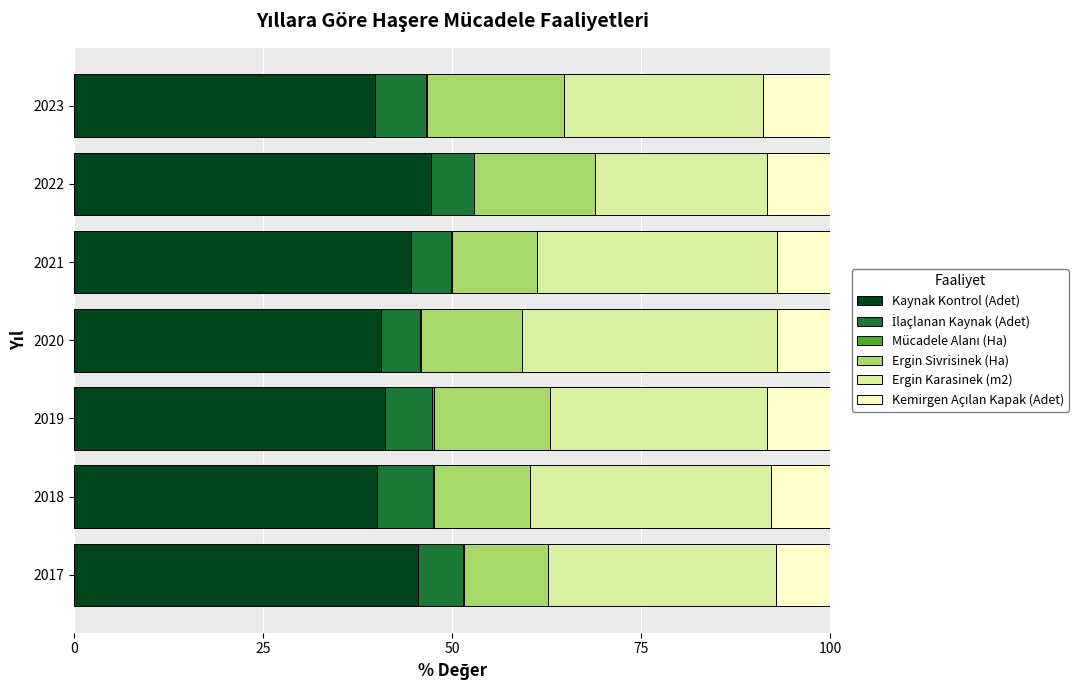

What is the sum of all Kaynak Kontrol (Adet) values?

298.7